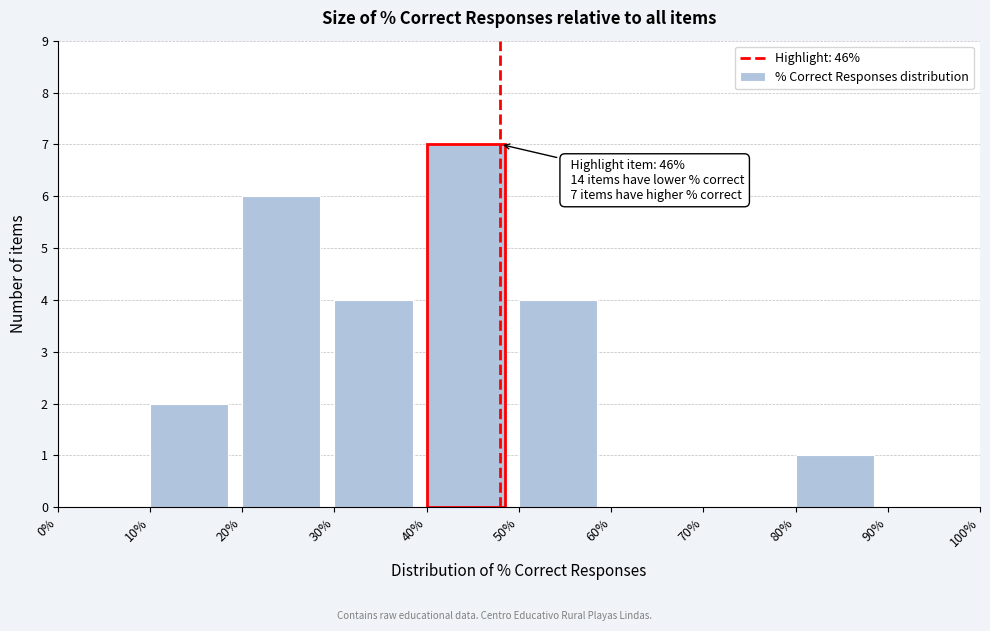

Which range on the x-axis has the tallest bar?

40% to 50%